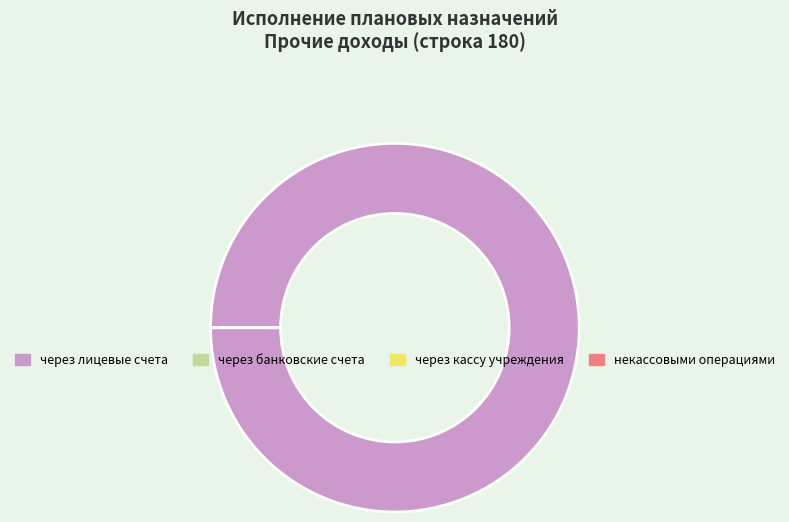

Count the number of slices in the pie.

4